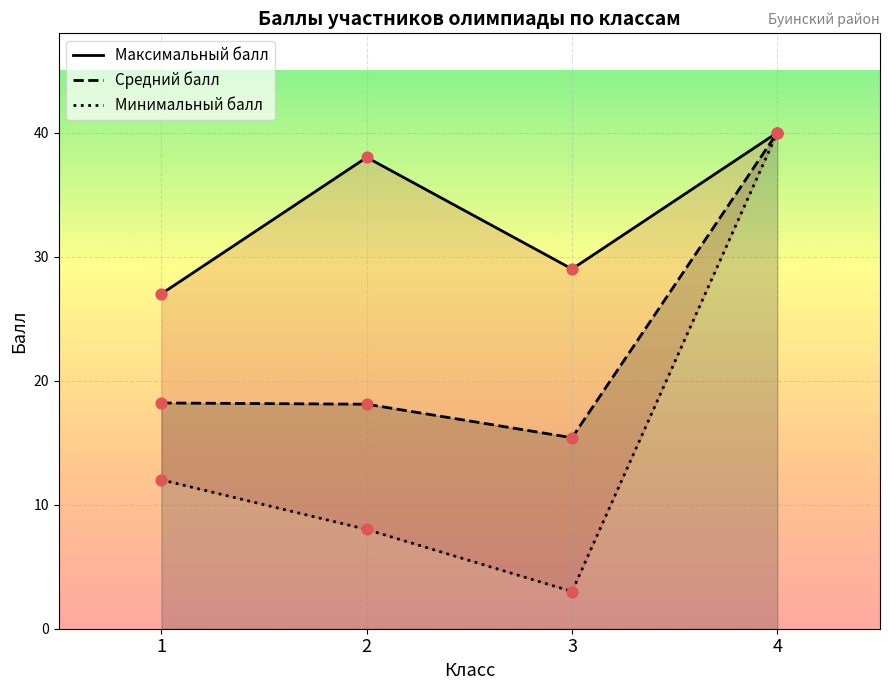

Which series has the widest spread of Y values?

Минимальный балл